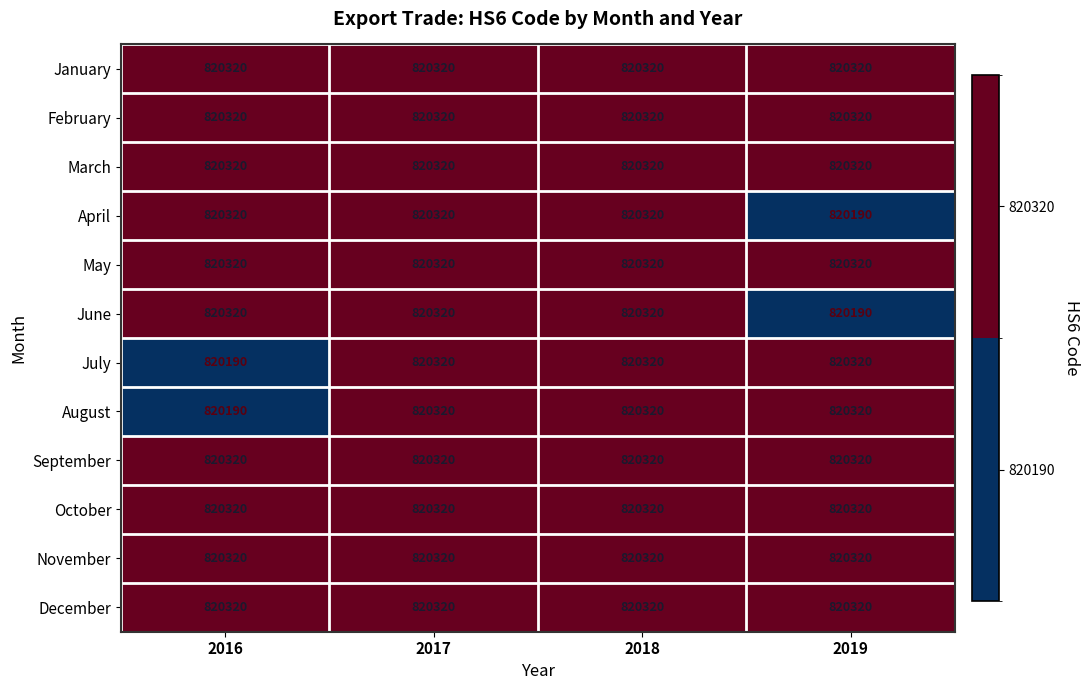

At how many categories does at least one series exceed 820219?

4